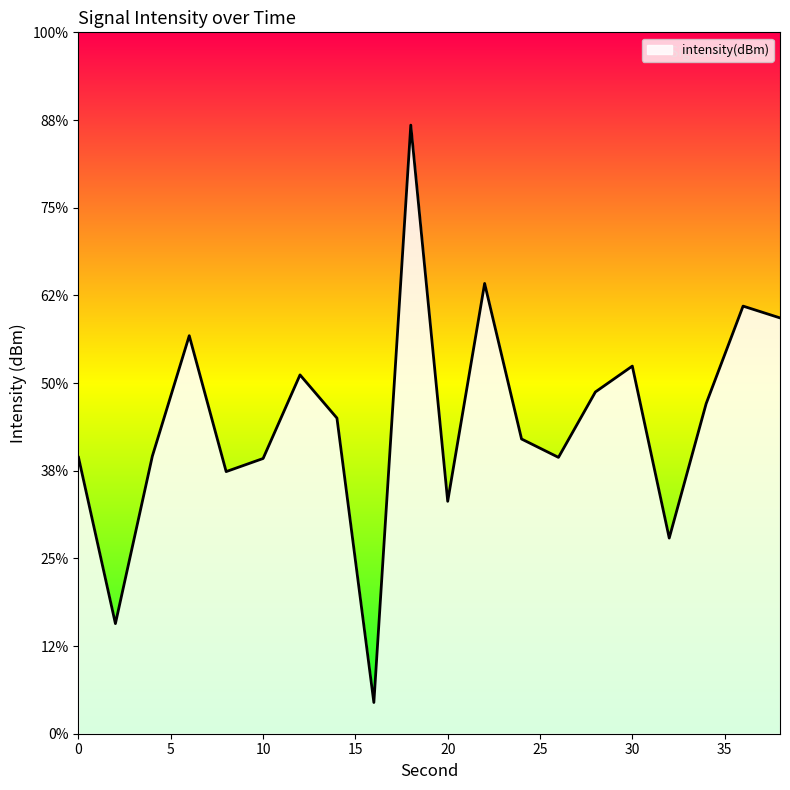

Reading left to right, extract all data points from this chart.

0=-134.2	2=-143.7	4=-134.2	6=-127.3	8=-135.1	10=-134.3	12=-129.5	14=-132.0	16=-148.2	18=-115.3	20=-136.7	22=-124.3	24=-133.2	26=-134.2	28=-130.5	30=-129.0	32=-138.8	34=-131.2	36=-125.6	38=-126.3